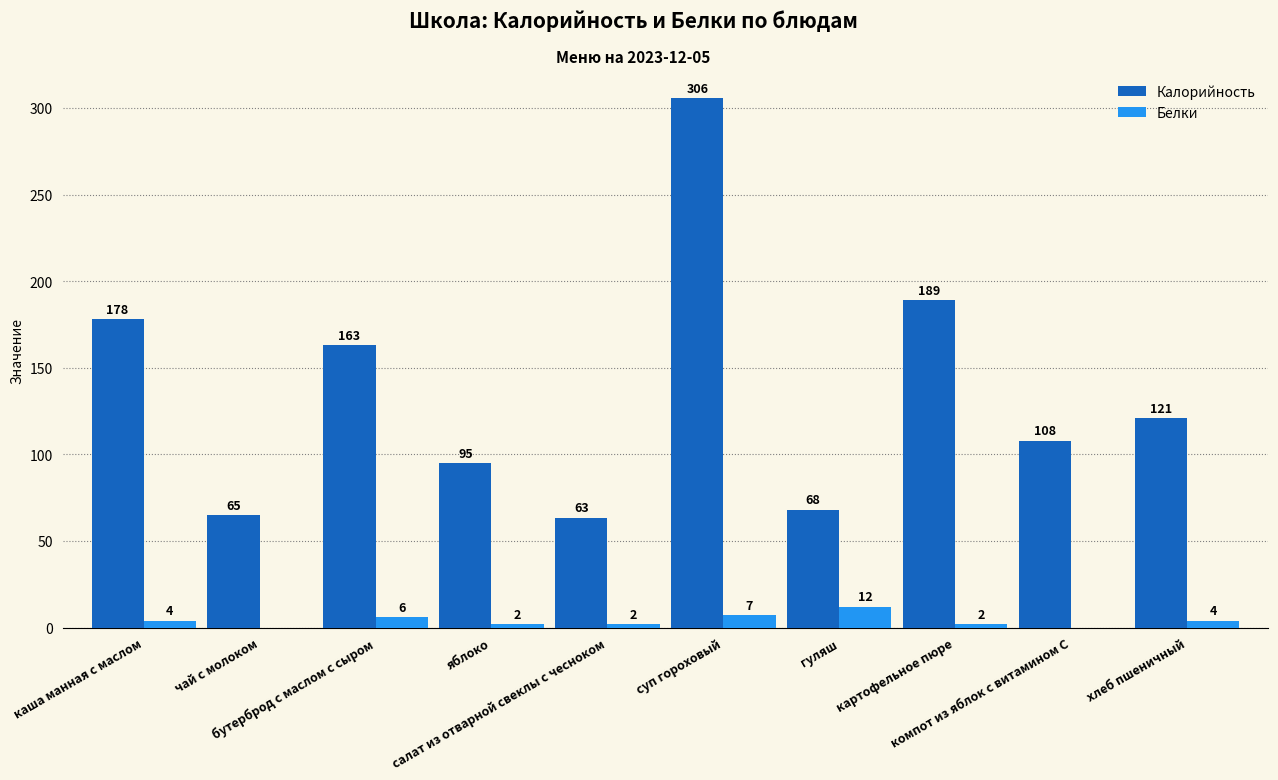

Are the bars grouped side by side (vs. stacked)?

Yes